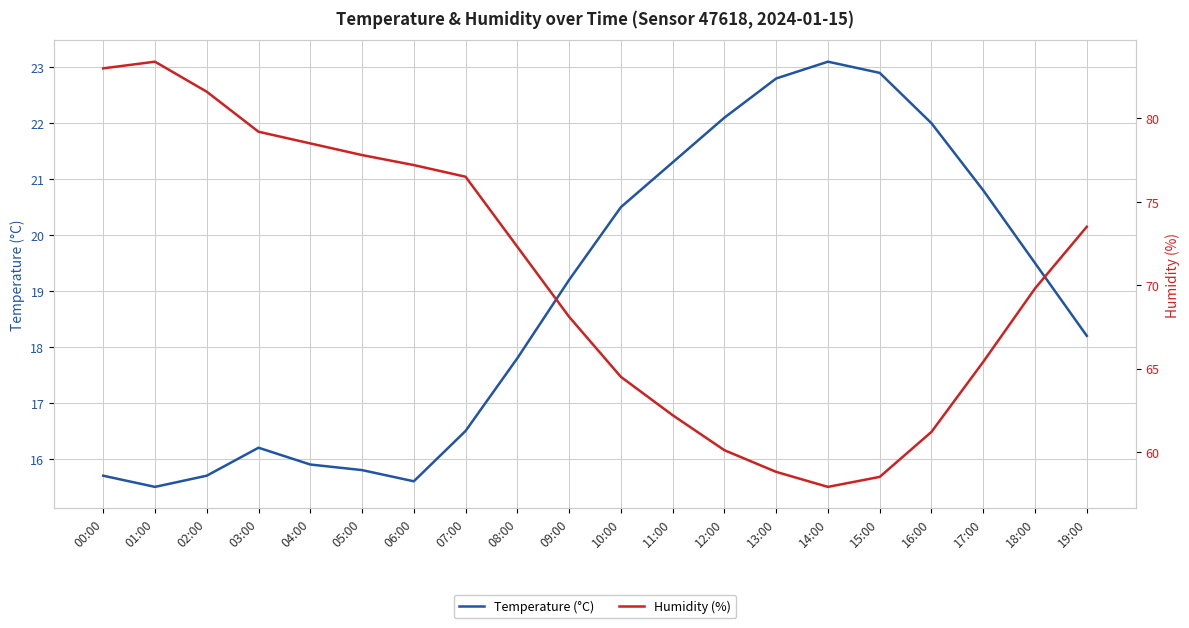

At 03:00, list the series in order from smallest to largest.

Temperature (°C), Humidity (%)